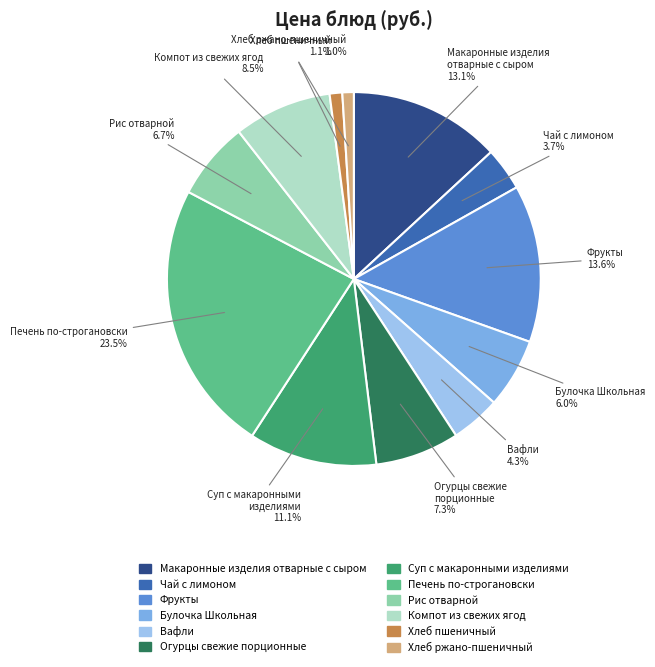

What is the total percentage of Вафли and Чай с лимоном?

8.0%